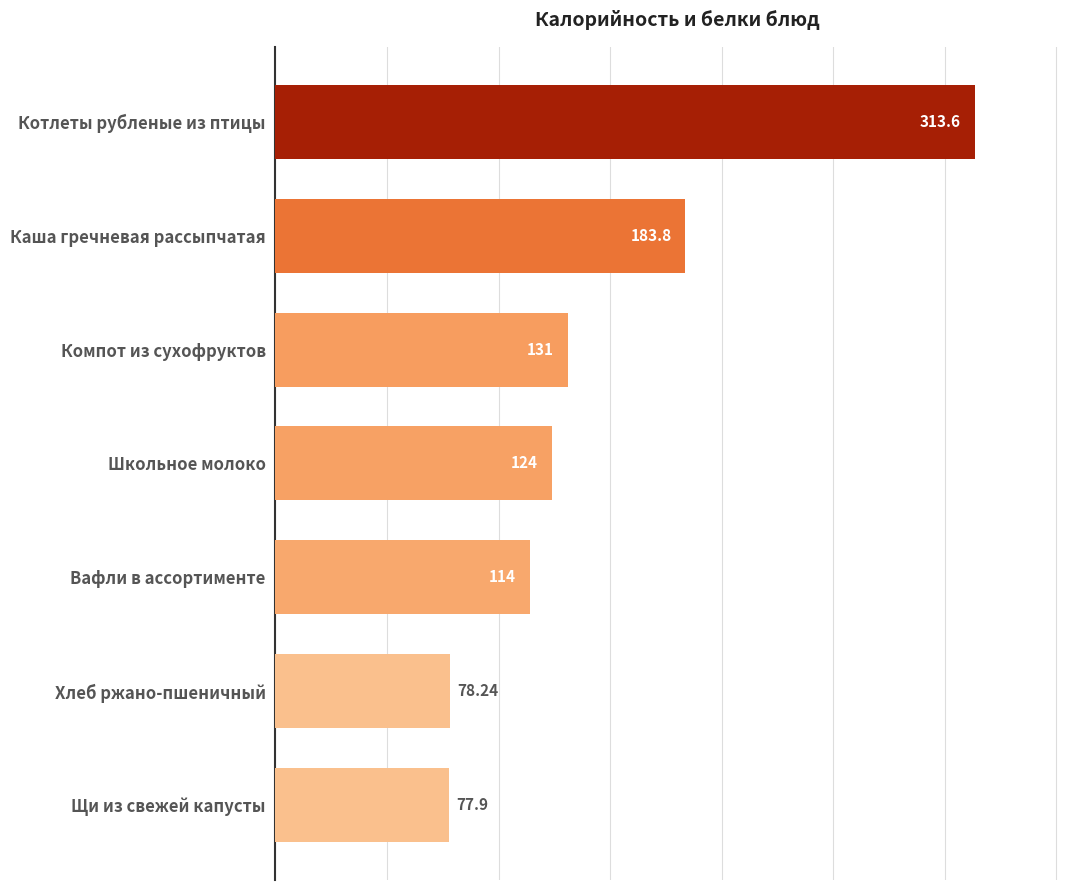

List the labels in order of value, smallest first.

Щи из свежей капусты, Хлеб ржано-пшеничный, Вафли в ассортименте, Школьное молоко, Компот из сухофруктов, Каша гречневая рассыпчатая, Котлеты рубленые из птицы